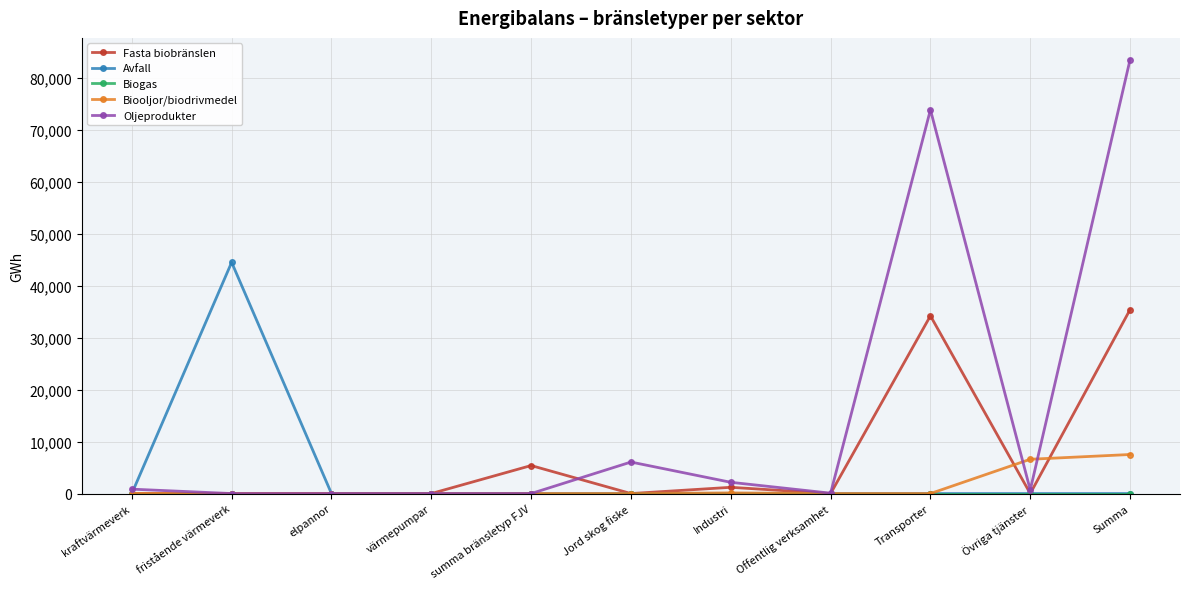

After their last crossing, which series has the higher values: Biooljor/biodrivmedel or Fasta biobränslen?

Fasta biobränslen